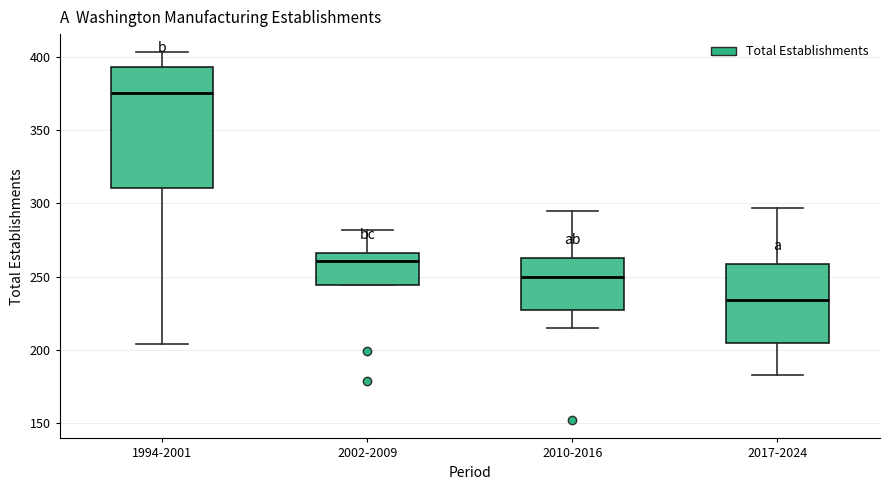

Which box is the tallest, from its lower edge to its upper edge?

1994-2001